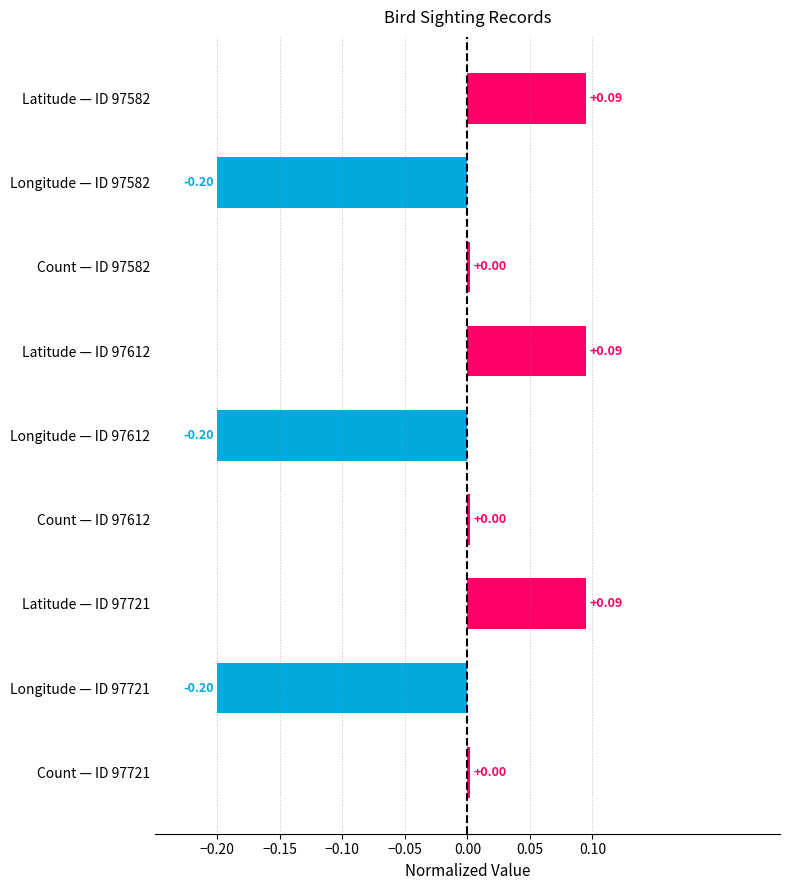

What is the sum of all values?

-0.3